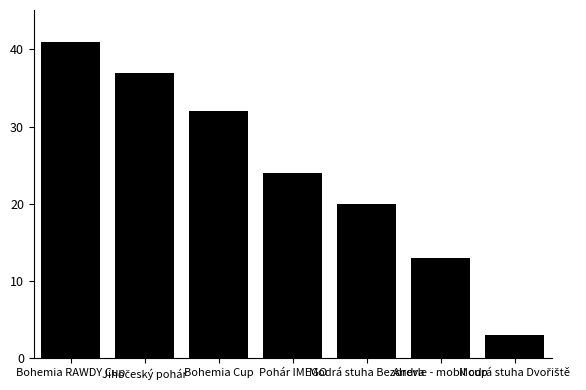

What is the value of the 5th bar from the left?

20